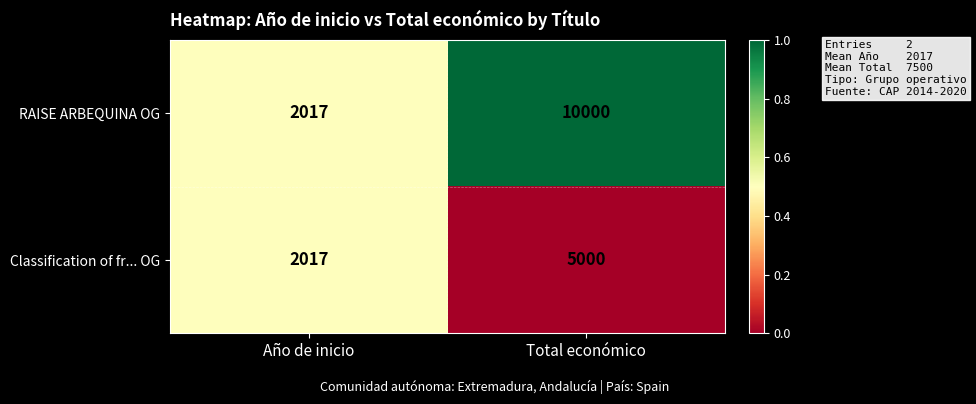

Which series changed the most between Año de inicio and Total económico?

RAISE ARBEQUINA OG